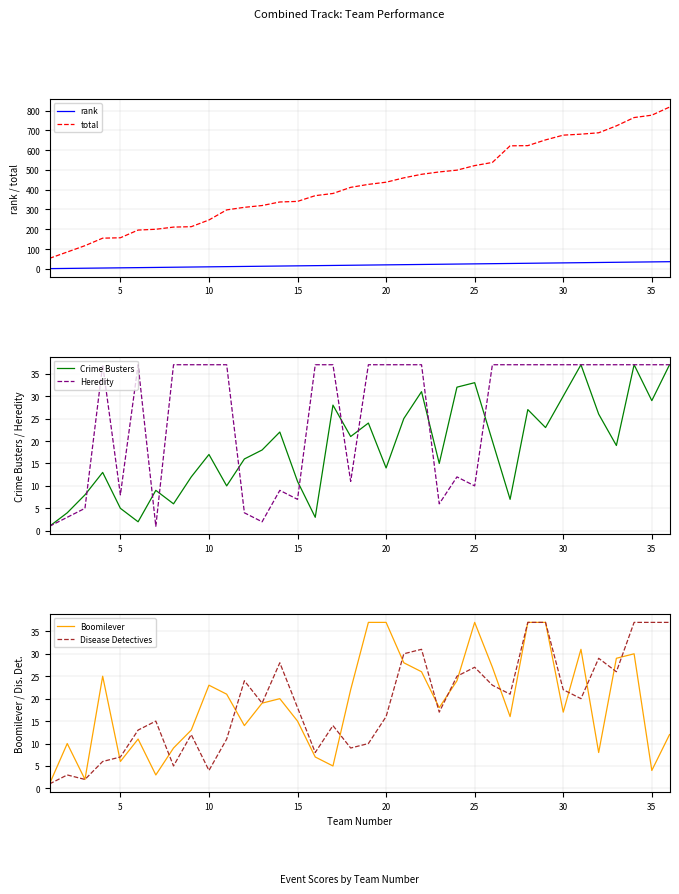

Count the number of data series in this chart.

6